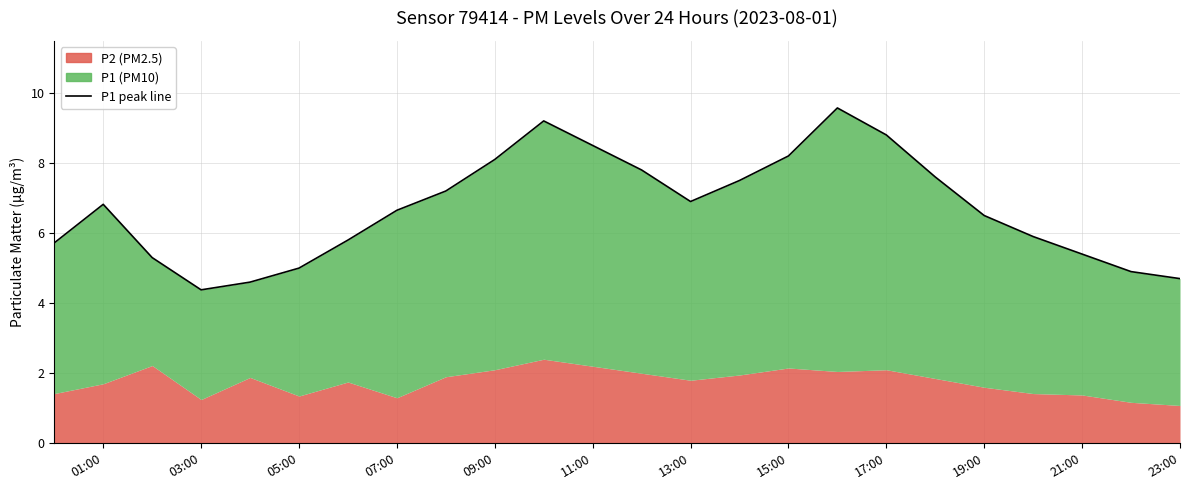

True or false: the data shows 12.6 at 09:00.

False